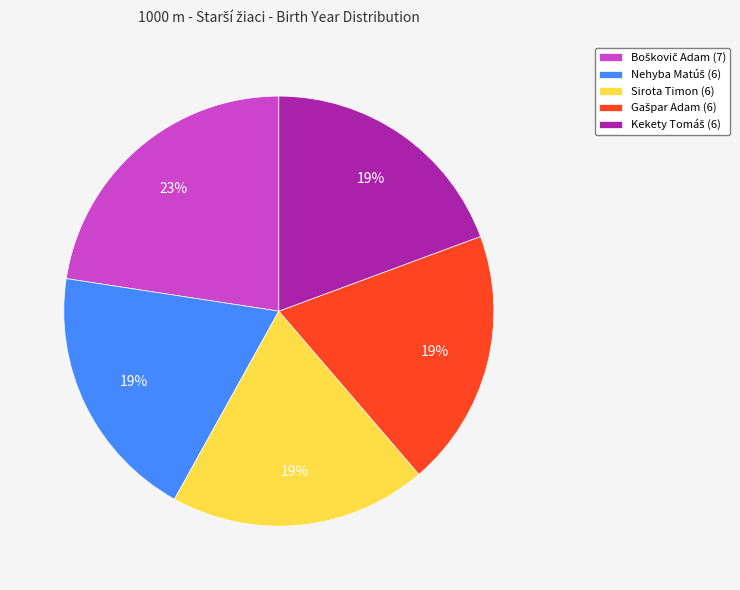

To the nearest percent, what portion does Sirota Timon (6) represent?

19%